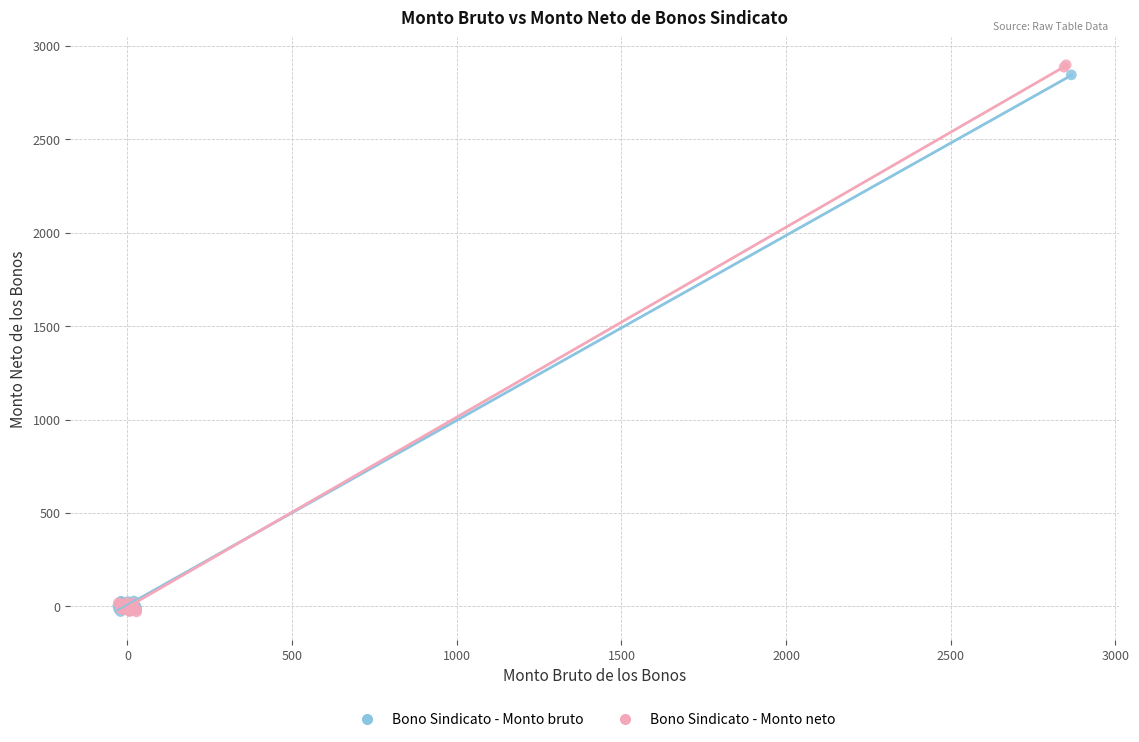

What are all the series names shown in the legend?

Bono Sindicato - Monto bruto, Bono Sindicato - Monto neto